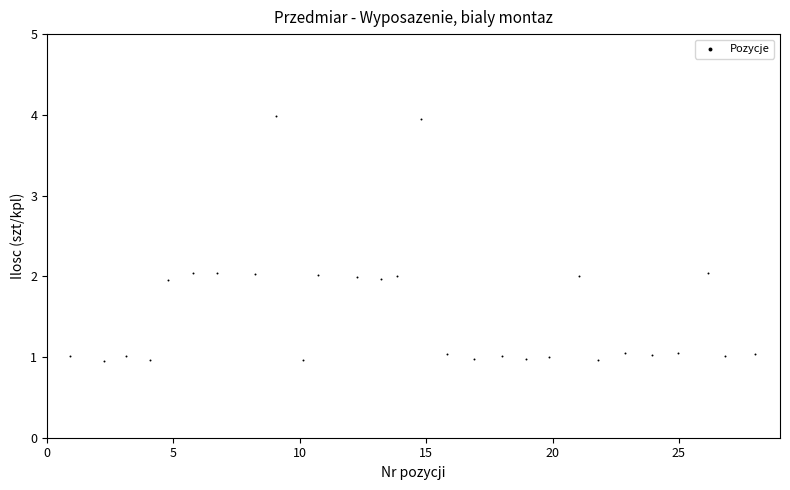

What is the range of Y values (max minus min)?

3.0